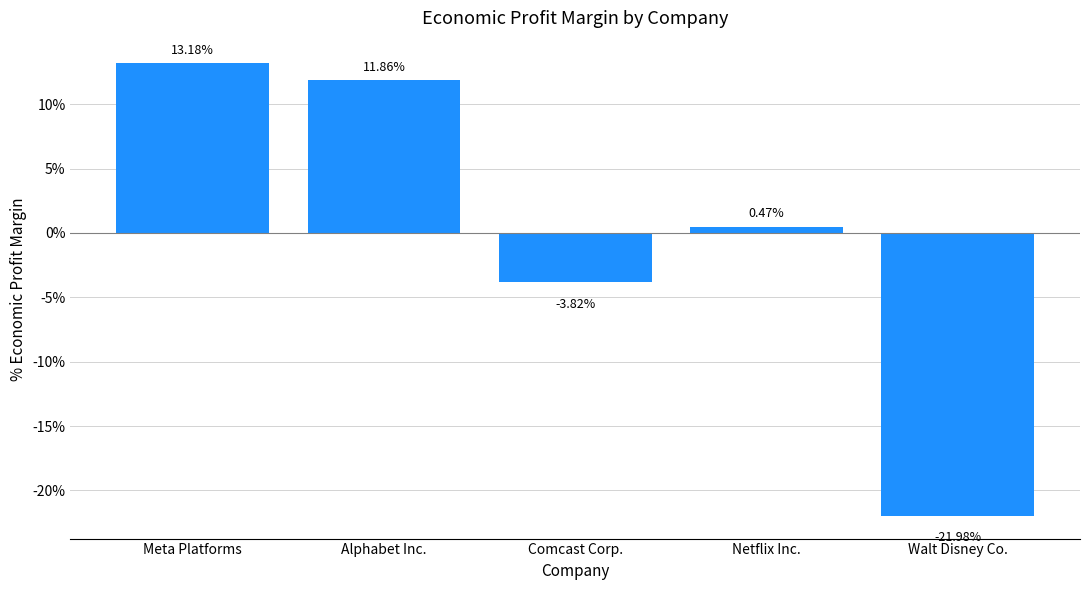

Does the chart contain any negative values?

Yes